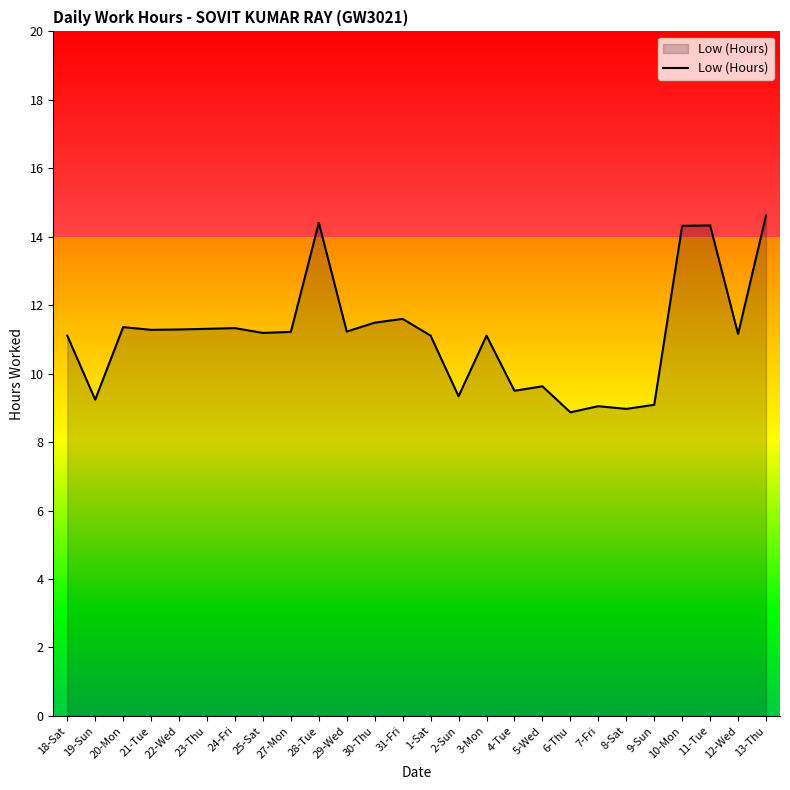

The value at 5-Wed is 9.6. True or false?

True